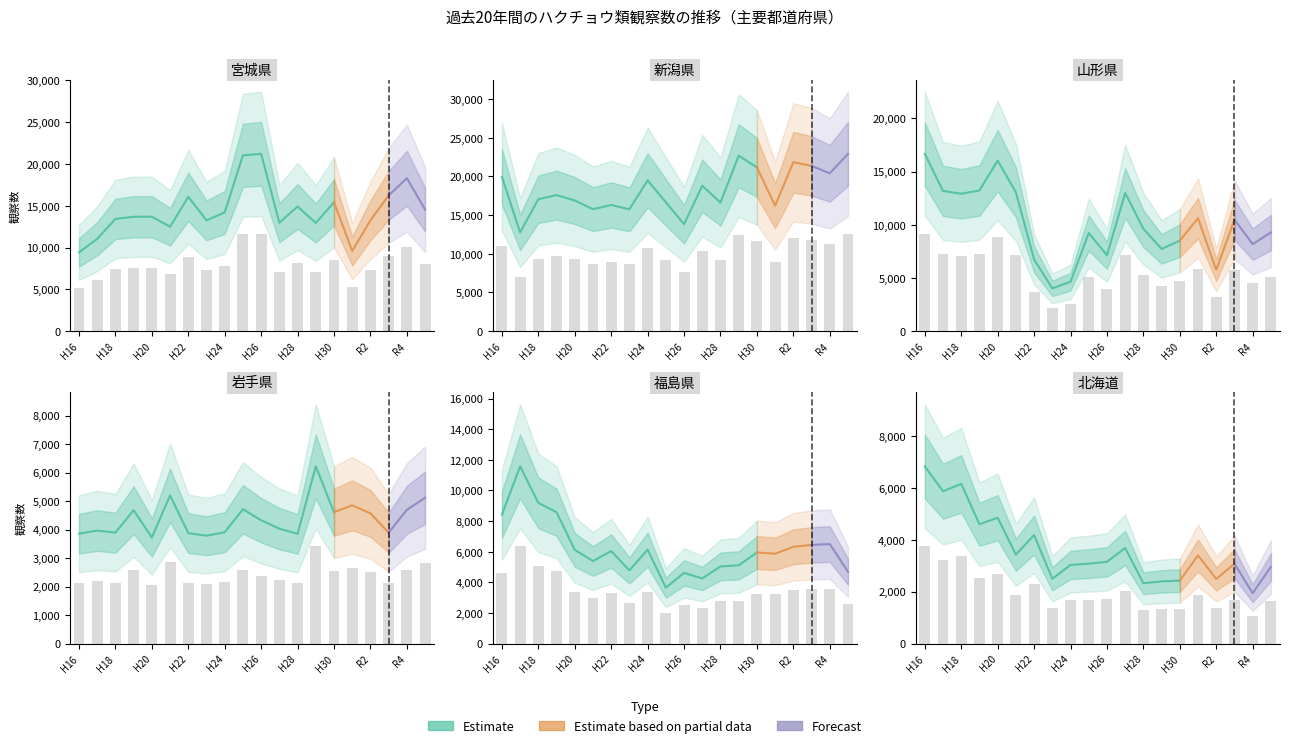

Between H19 and R3, which series saw the biggest shift?

新潟県